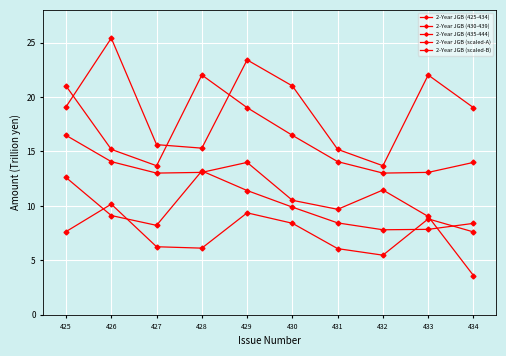

Which series ends up on top after the final intersection of 2-Year JGB (scaled-A) and 2-Year JGB (scaled-B)?

2-Year JGB (scaled-B)